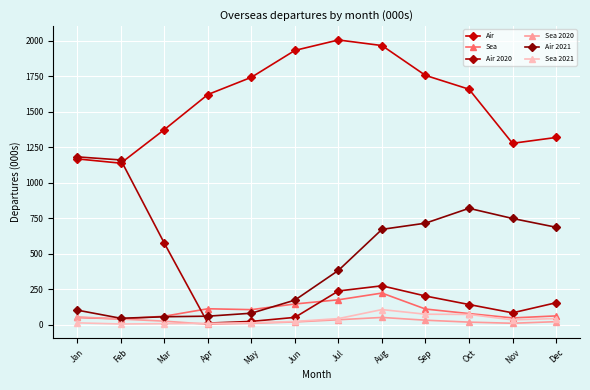

Is it true that Sea equals 147.5 at Jun?

True